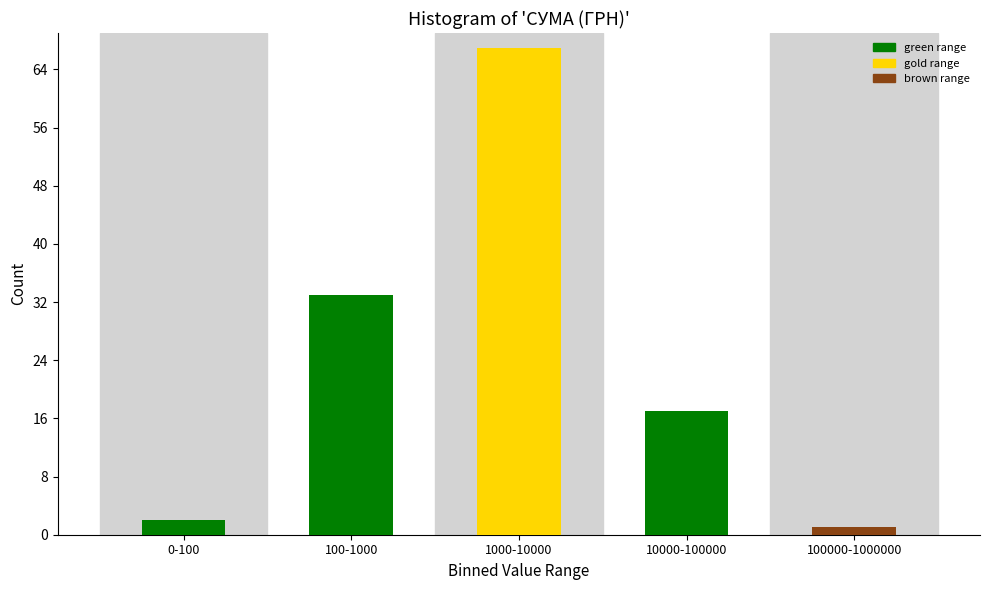

Reading left to right, list all the values displayed in this chart.

0-100=2	100-1000=33	1000-10000=67	10000-100000=17	100000-1000000=1